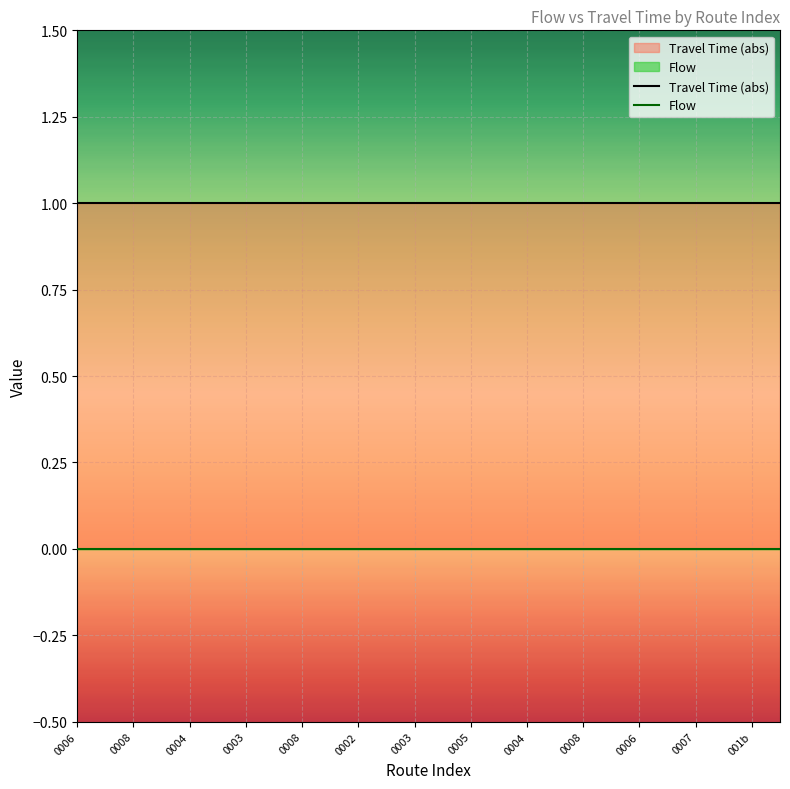

Reading right to left, transcribe all the data shown in this chart.

Travel Time (abs): 1	1	1	1	1	1	1	1	1	1	1	1	1	1	1	1	1	1	1	1	1	1	1	1	1	1
Flow: 0	0	0	0	0	0	0	0	0	0	0	0	0	0	0	0	0	0	0	0	0	0	0	0	0	0